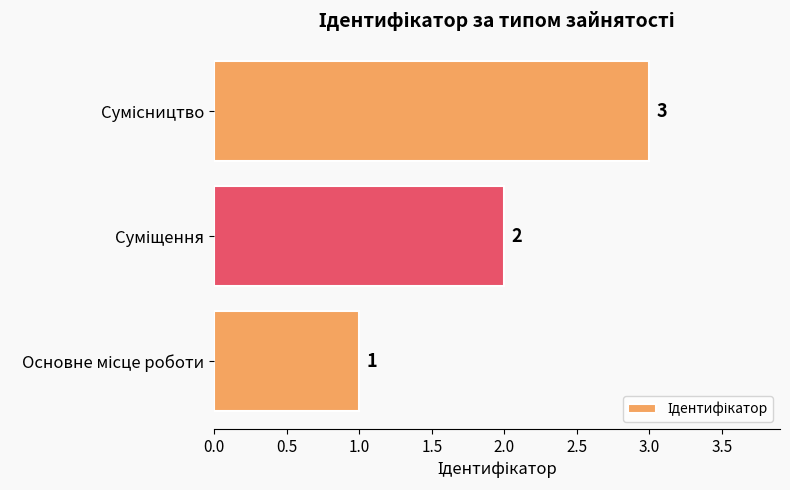

What is the maximum value shown in the chart?

3